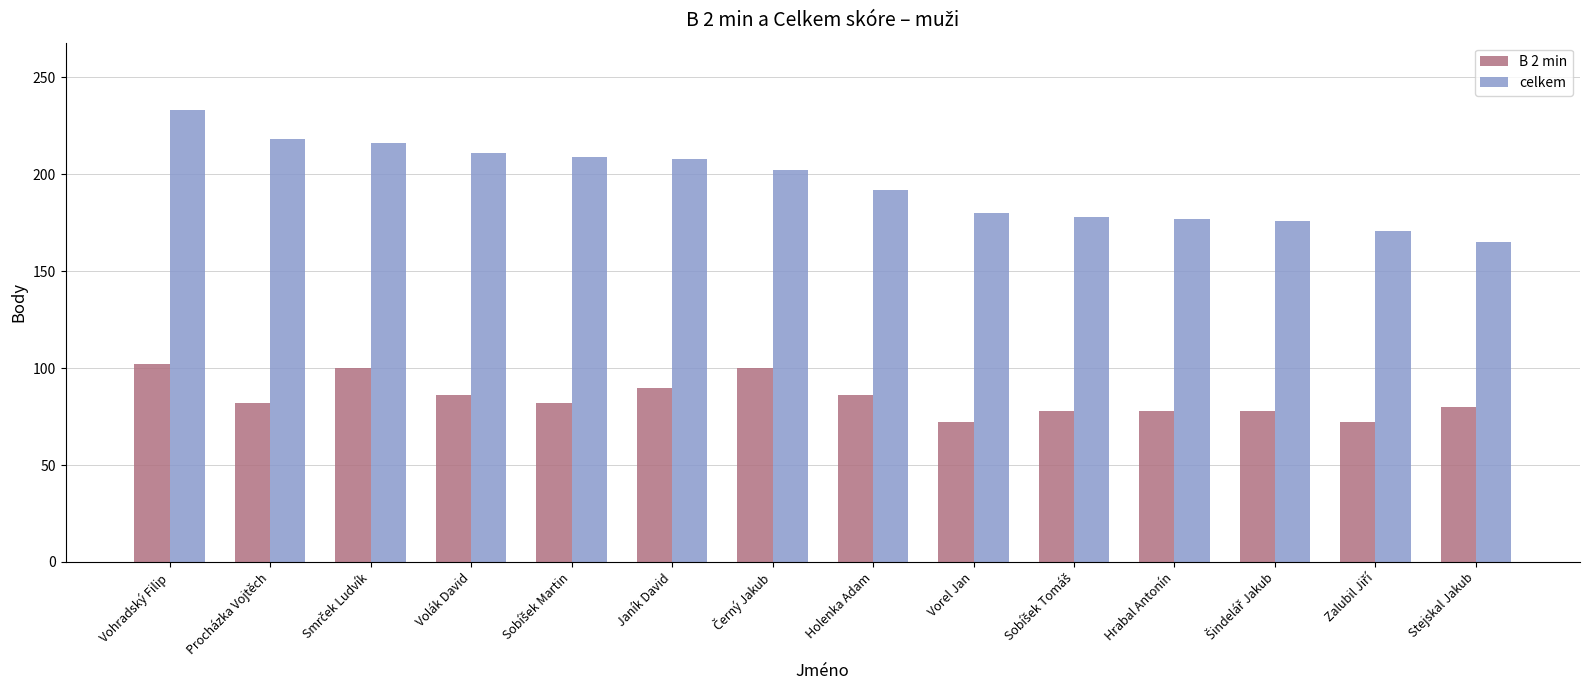

Between Janík David and Hrabal Antonín, which series saw the biggest shift?

celkem